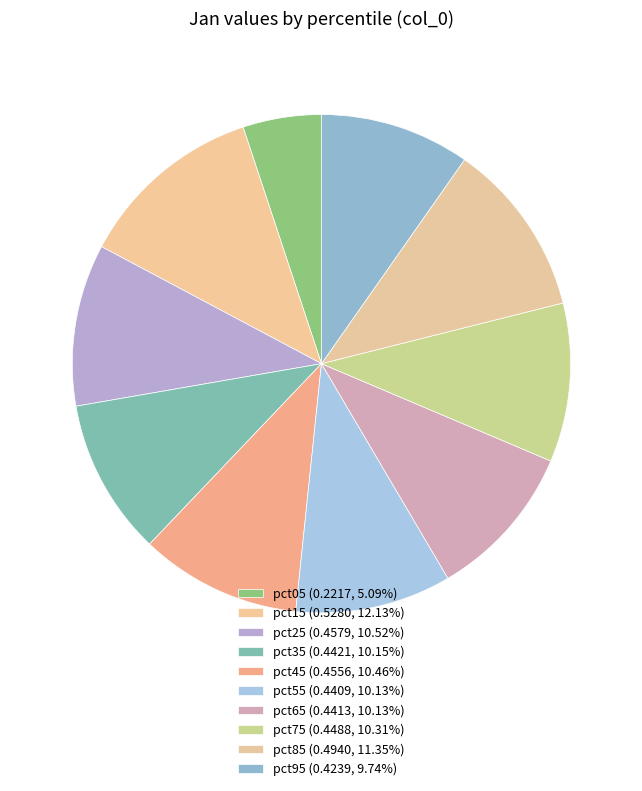

Does any single category account for the majority?

No